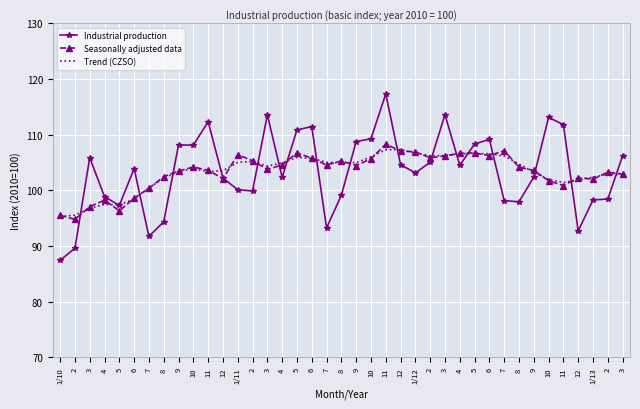

What is the label of the 34th point from the left?

10